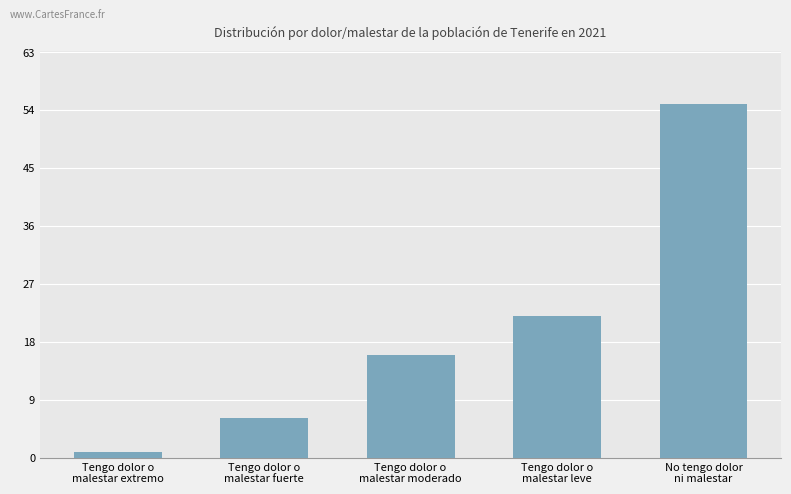

Reading right to left, extract all data points from this chart.

55.0	22.1	15.9	6.1	0.9